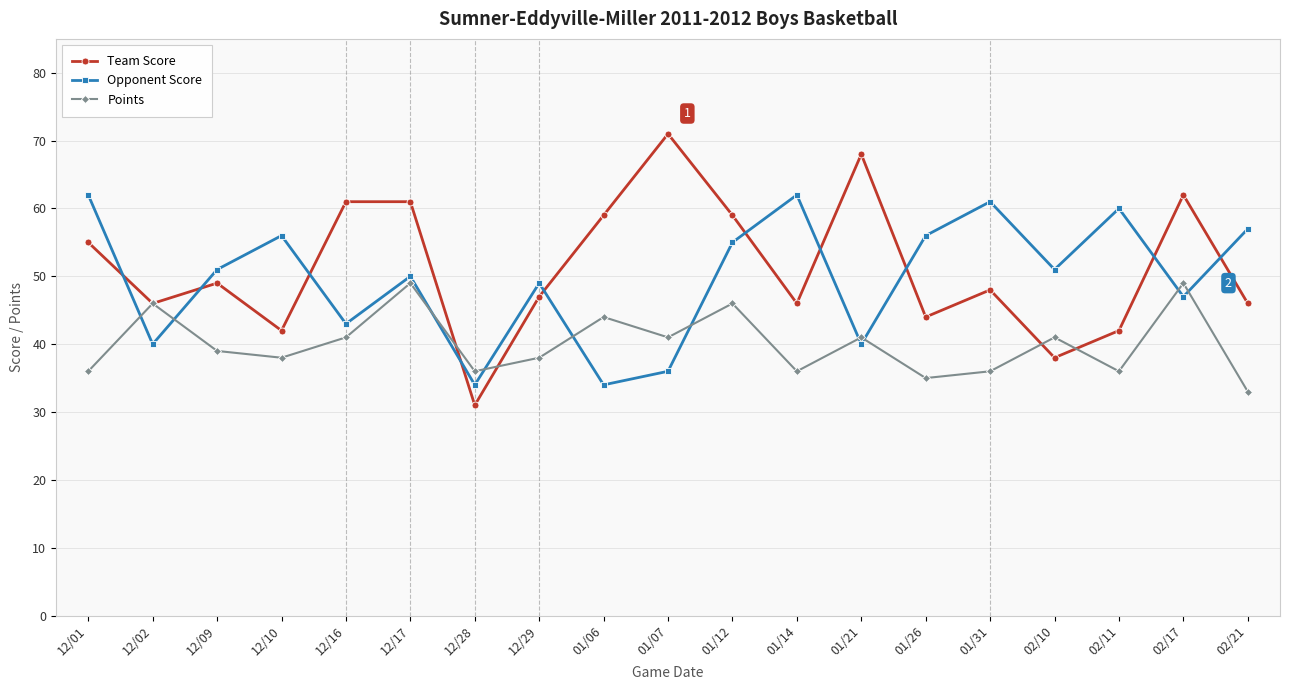

The value of Opponent Score at 01/06 is 34. True or false?

True